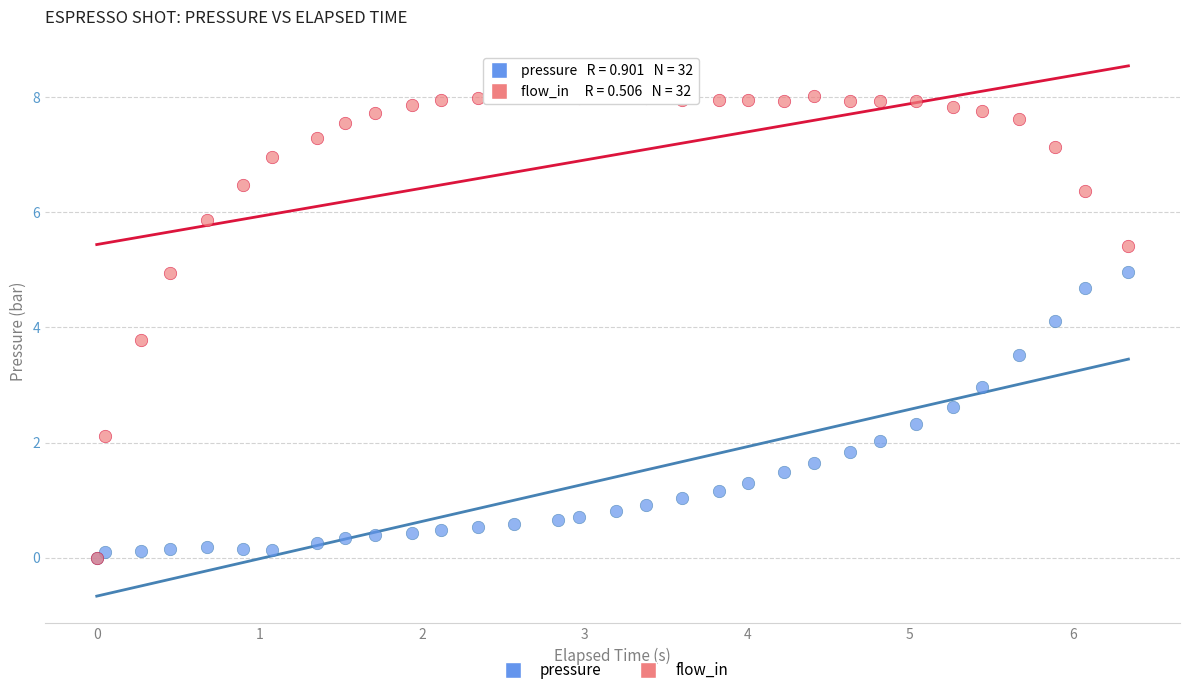

Which series reaches the maximum Y coordinate?

flow_in